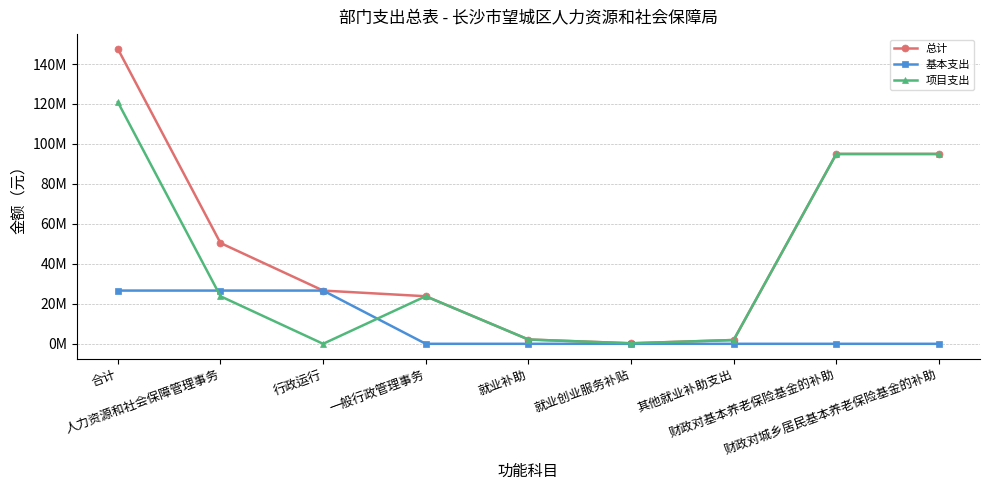

What is the sum of all 总计 values?

442761528